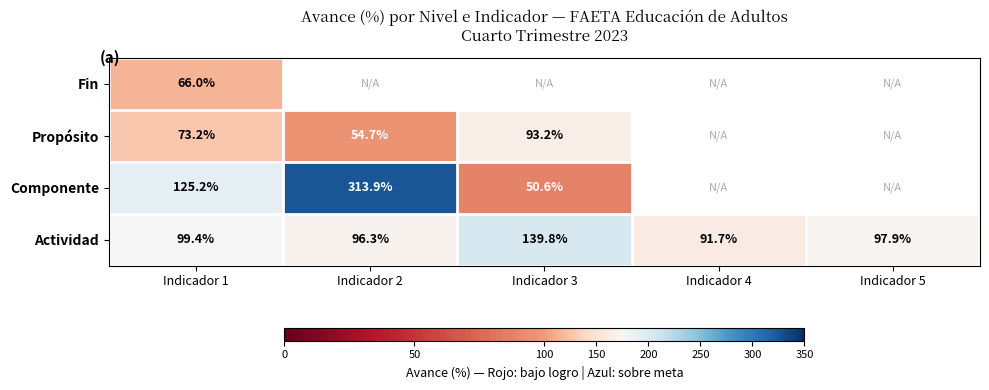

How many categories are shown in the chart?

5